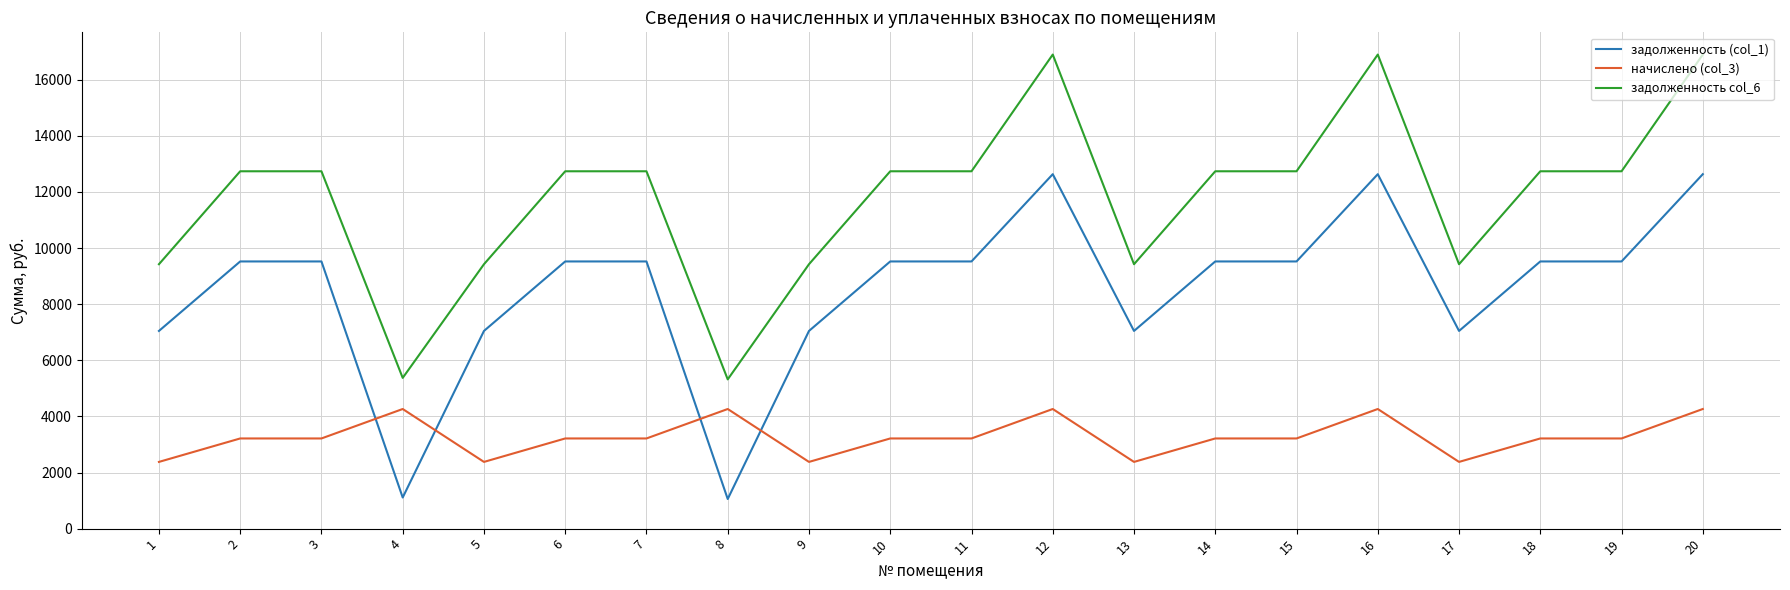

How many values in the задолженность (col_1) series exceed 9523?

13